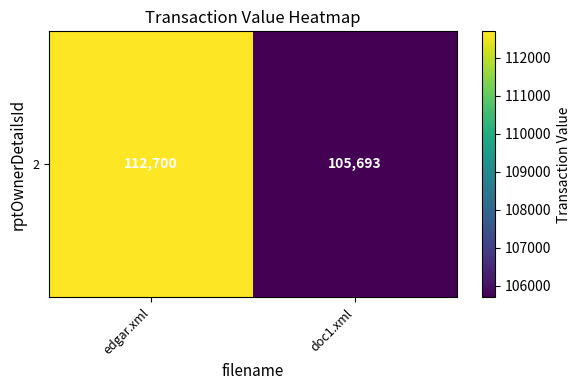

Reading left to right, what are all the values shown in this chart?

112700	105693